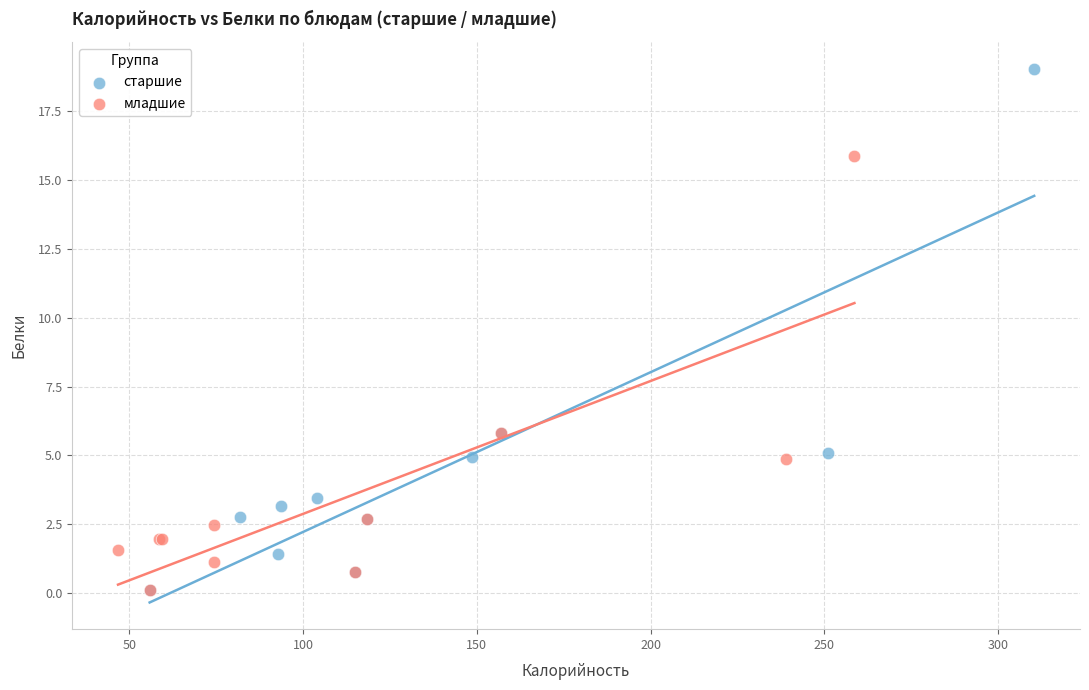

Which series contains the highest Y value?

старшие